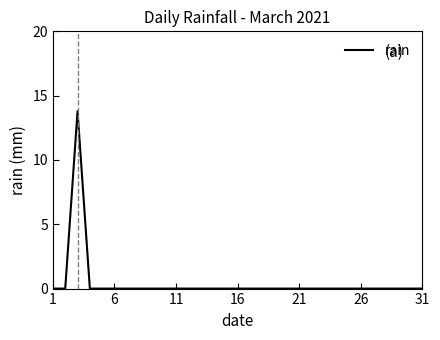

How many lines are shown in the chart?

1